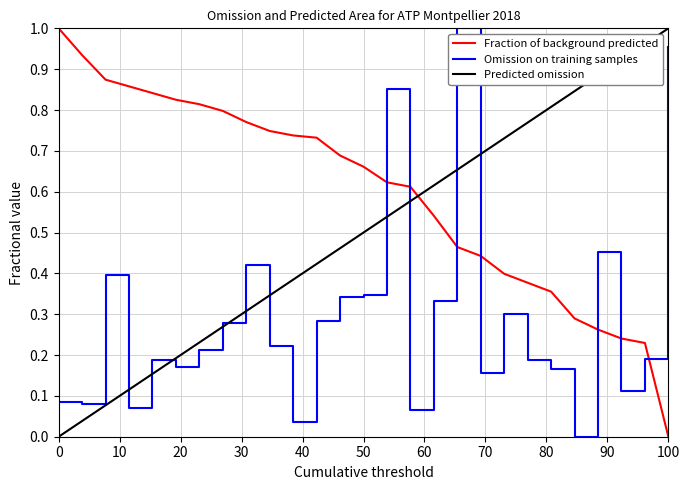

List the series in order of their overall mean, lowest first.

Omission on training samples, Predicted omission, Fraction of background predicted